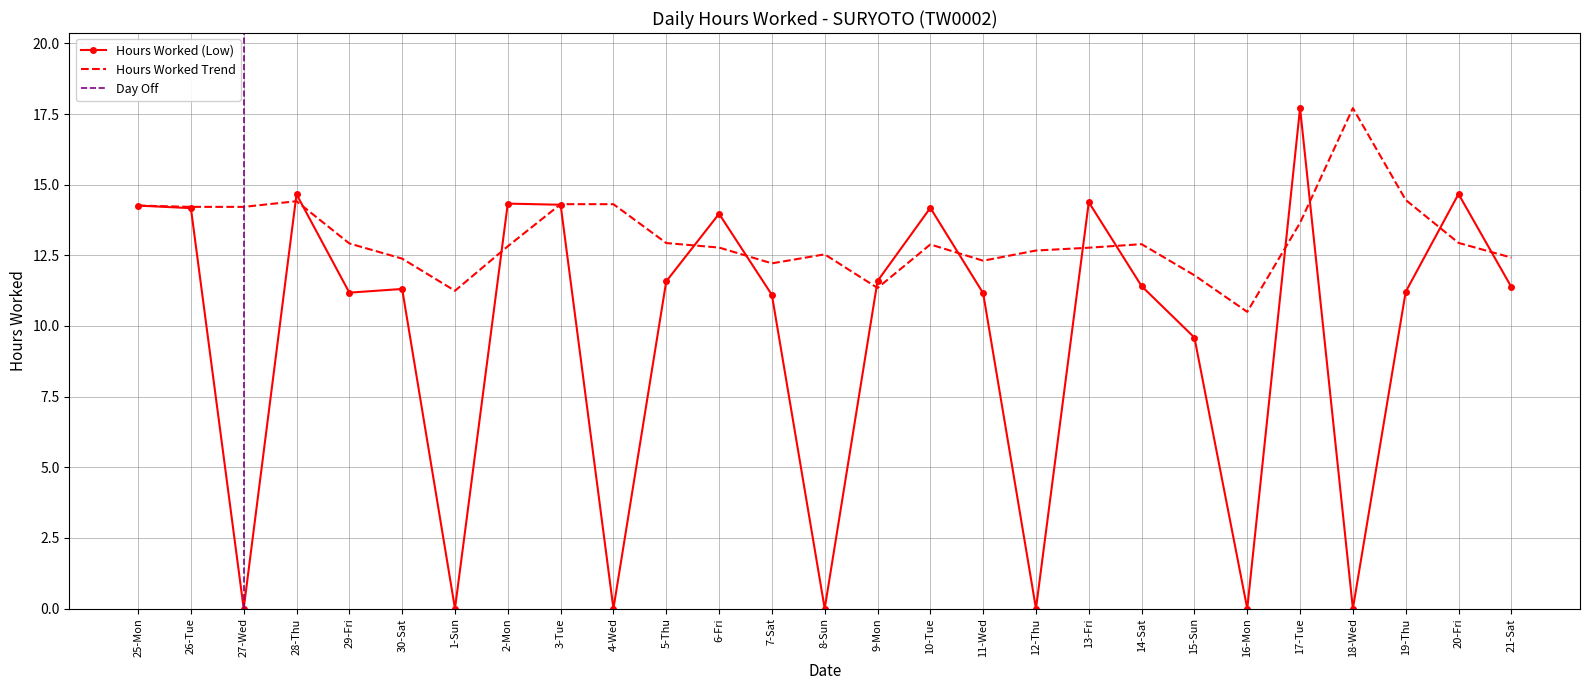

Which category has the lowest value across all series?

27-Wed